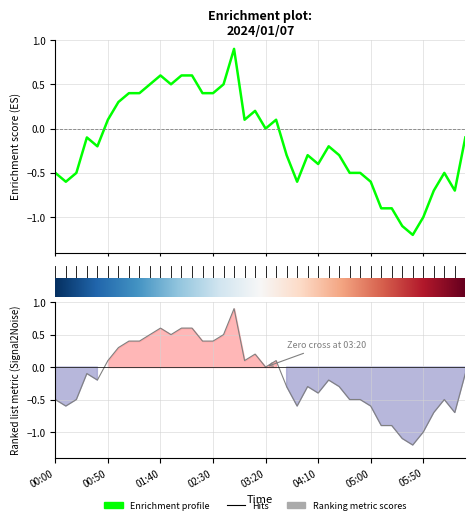

Which category has the lowest value across all series?

05:40